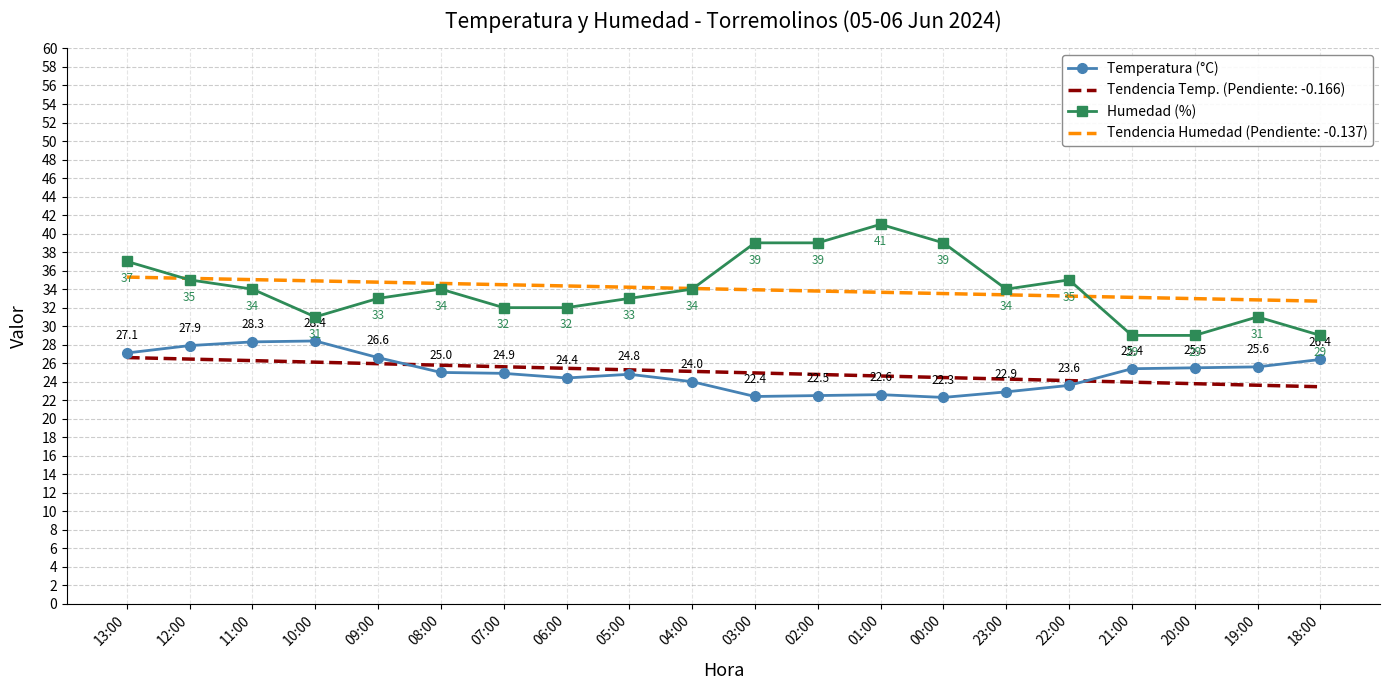

Where is Temperatura (°C) nearest to the value 25?

08:00